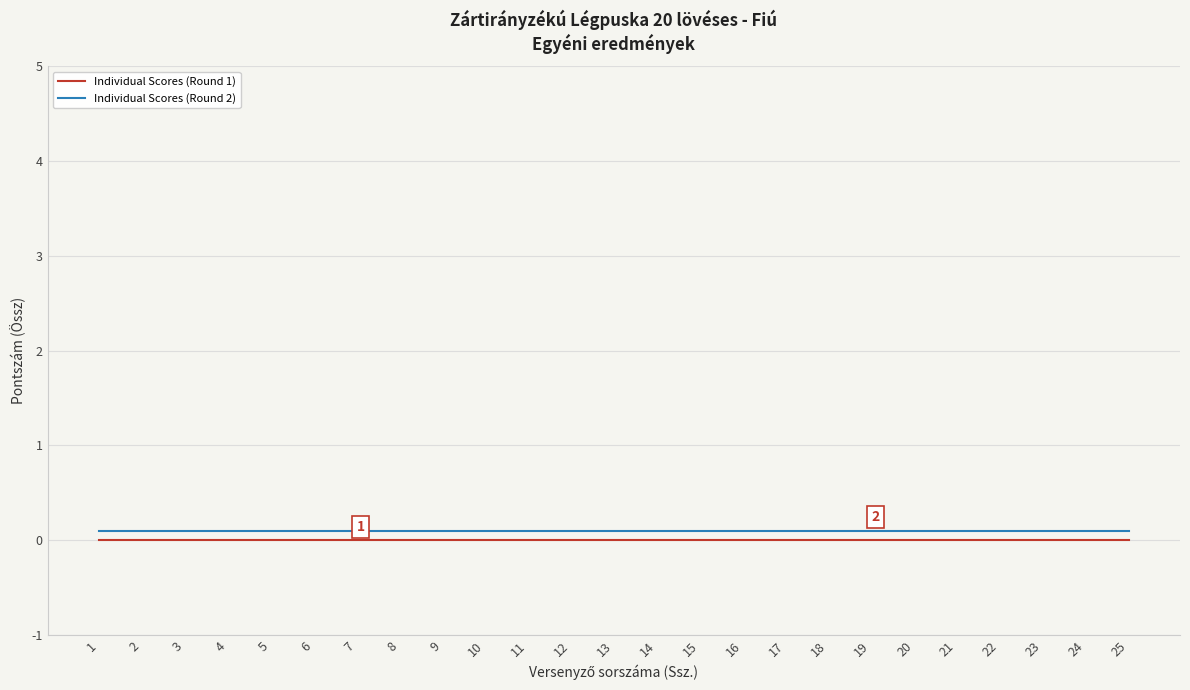

What is the maximum value shown in the chart?

0.1